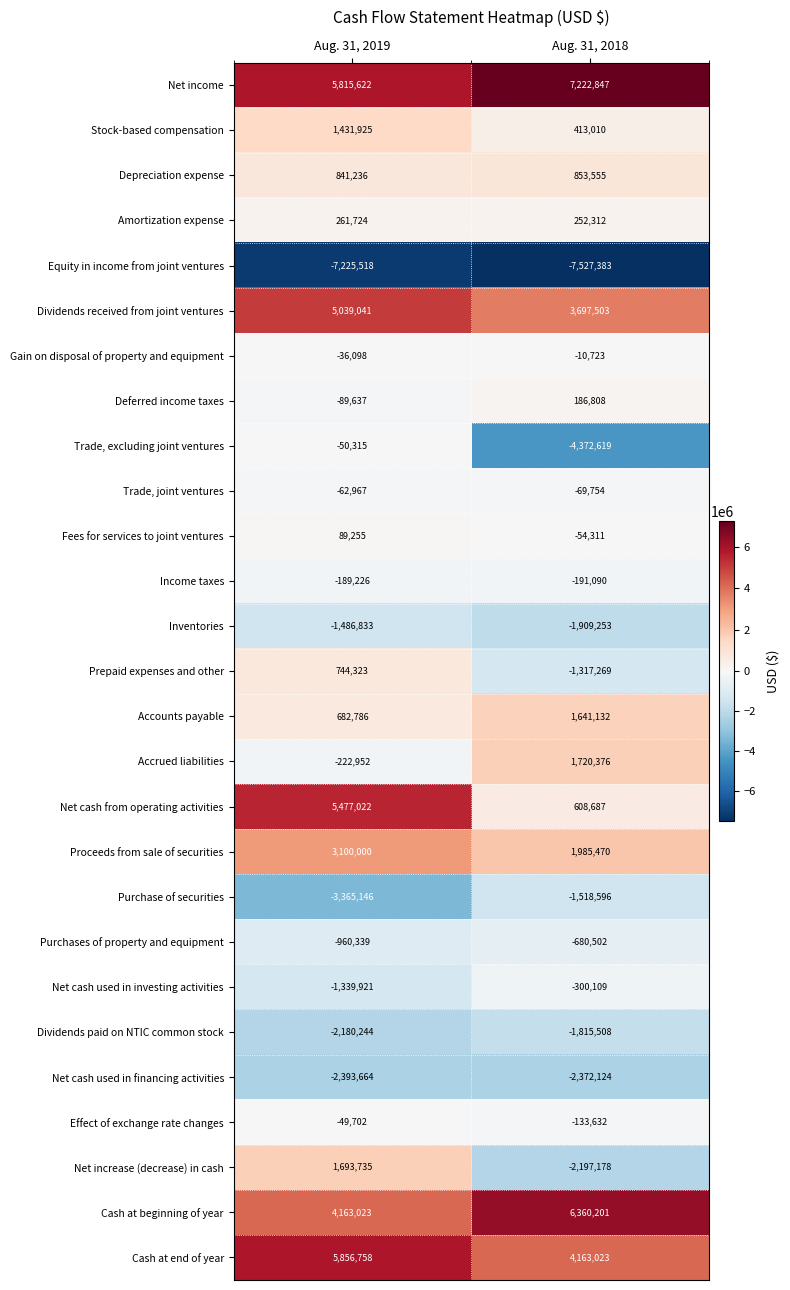

The value of Equity in income from joint ventures at Aug. 31, 2019 is -10161707. True or false?

False